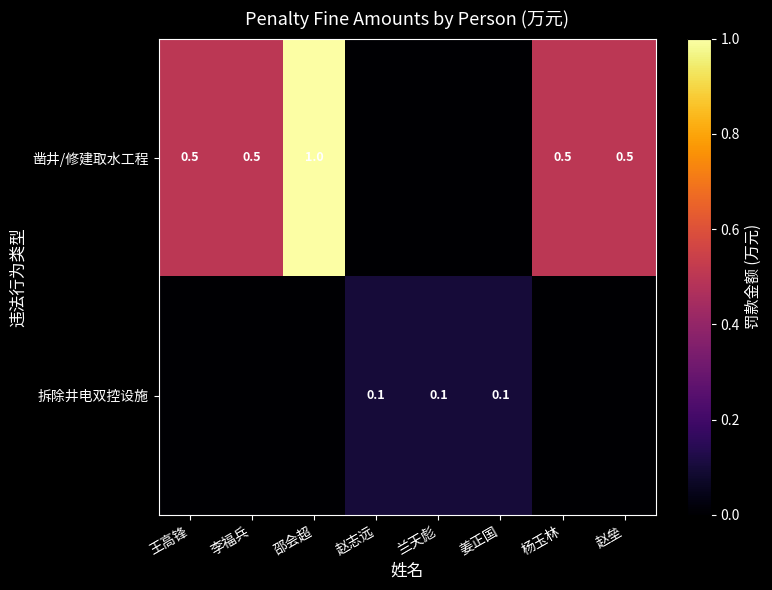

Between 王高锋 and 兰天彪, which is larger?

王高锋